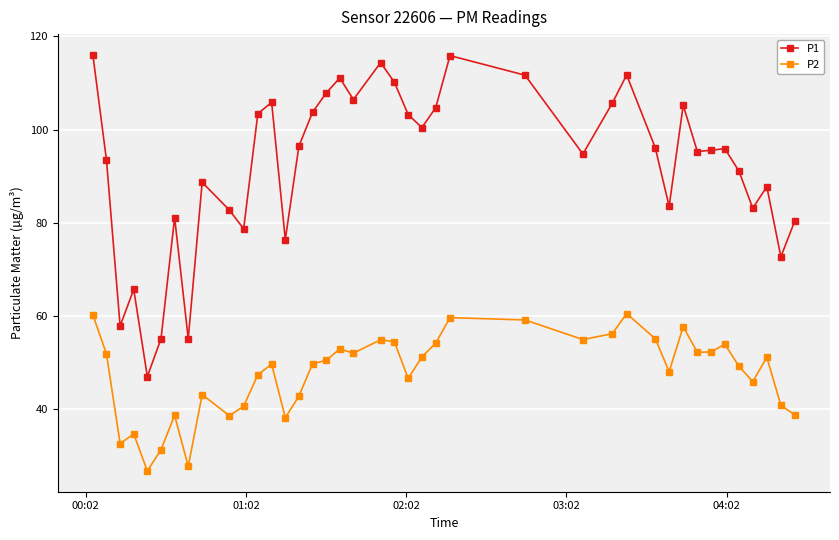

Which series has the largest total across all categories?

P1